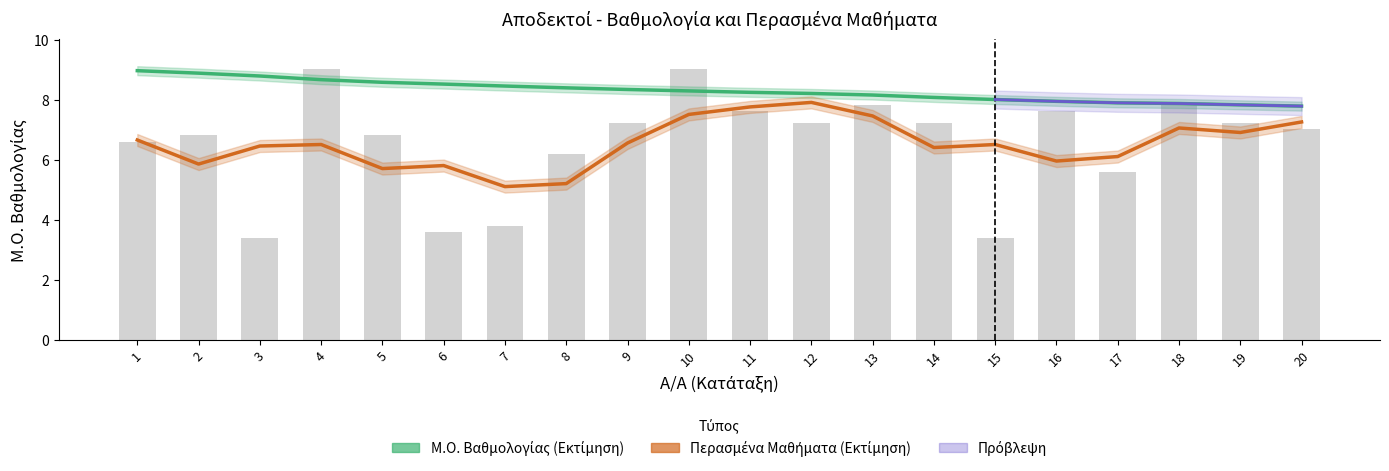

Reading left to right, list all the values displayed in this chart.

Μ.Ο. Βαθμολογίας (Εκτίμηση): 1=9.0	2=8.9	3=8.8	4=8.7	5=8.6	6=8.5	7=8.5	8=8.4	9=8.4	10=8.3	11=8.3	12=8.2	13=8.2	14=8.1	15=8.0	16=8.0	17=7.9	18=7.9	19=7.8	20=7.8
Περασμένα Μαθήματα (κανονικοποιημένα): 1=6.7	2=5.9	3=6.5	4=6.5	5=5.7	6=5.8	7=5.1	8=5.2	9=6.6	10=7.5	11=7.8	12=7.9	13=7.5	14=6.4	15=6.5	16=6.0	17=6.1	18=7.1	19=6.9	20=7.3
Περασμένα Μαθήματα (ράβδοι): 1=6.6	2=6.8	3=3.4	4=9.0	5=6.8	6=3.6	7=3.8	8=6.2	9=7.2	10=9.0	11=7.6	12=7.2	13=7.8	14=7.2	15=3.4	16=7.6	17=5.6	18=7.8	19=7.2	20=7.0